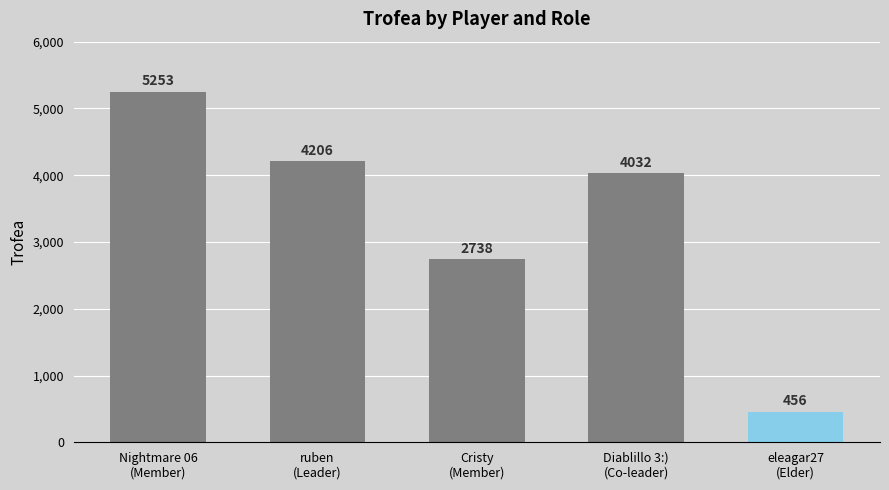

What is the difference between the maximum and minimum values?

4797